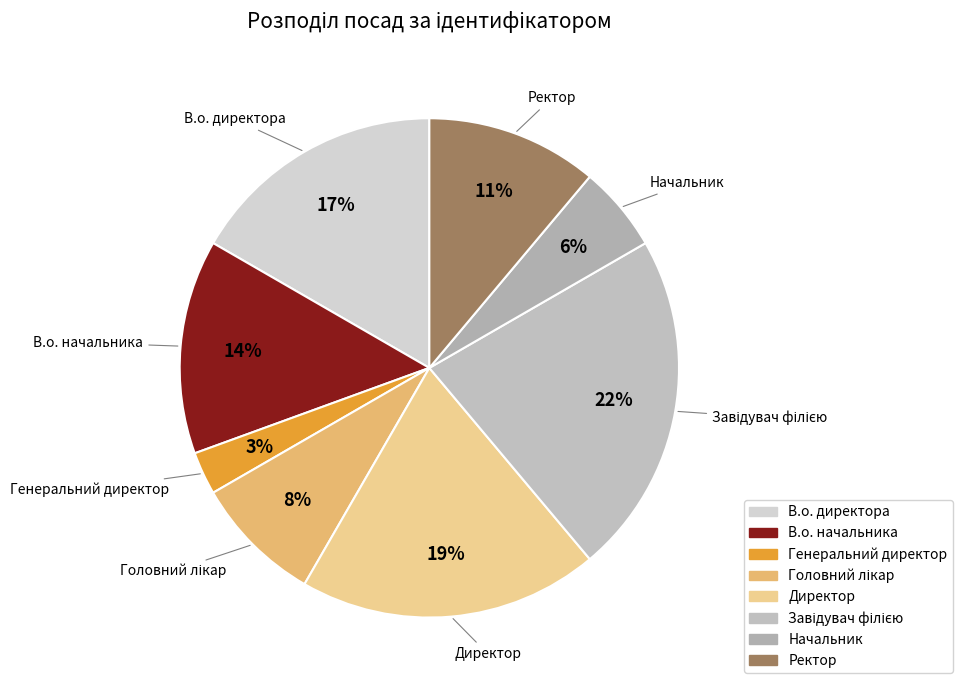

To the nearest percent, what percentage of the pie is Директор?

19%